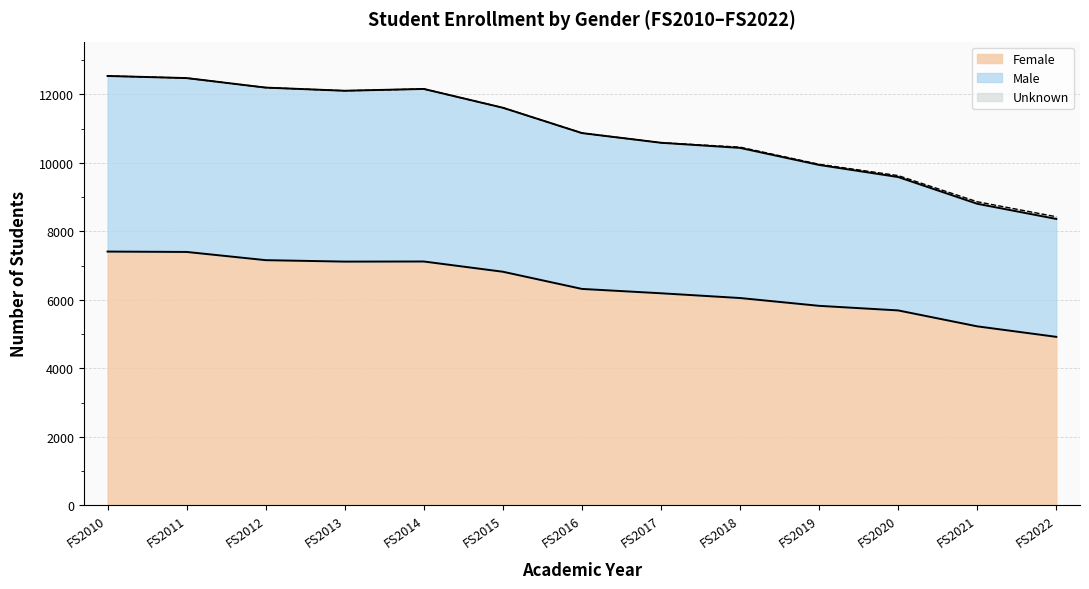

True or false: Female and Male cross at least once.

False